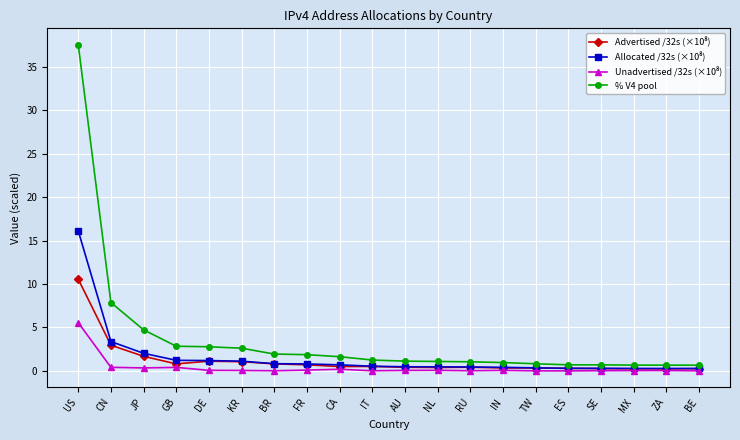

What is the label of the 7th point from the left?

BR